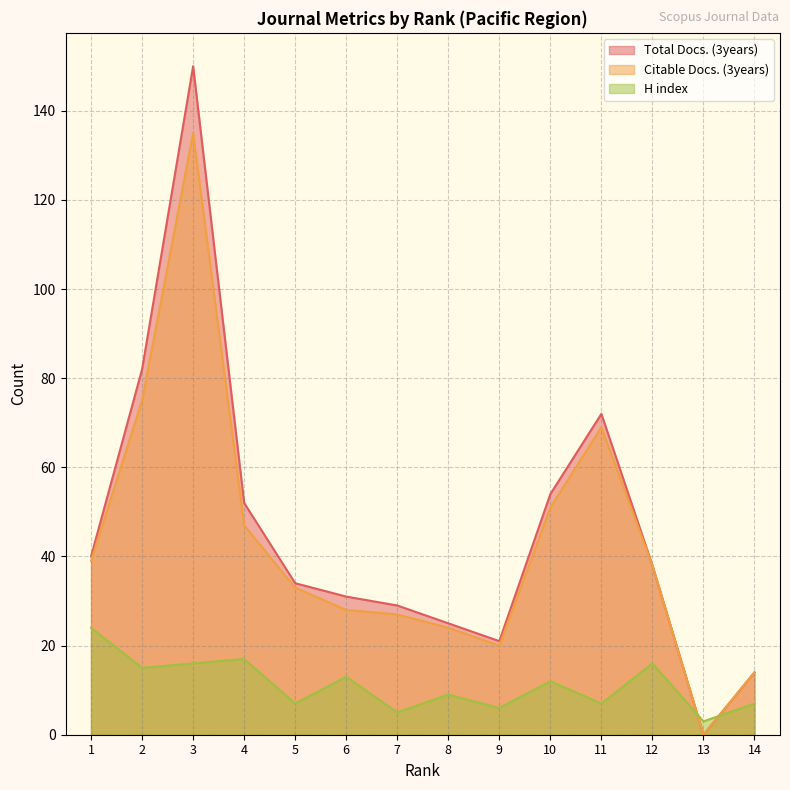

True or false: Total Docs. (3years) and Citable Docs. (3years) intersect in this chart.

False